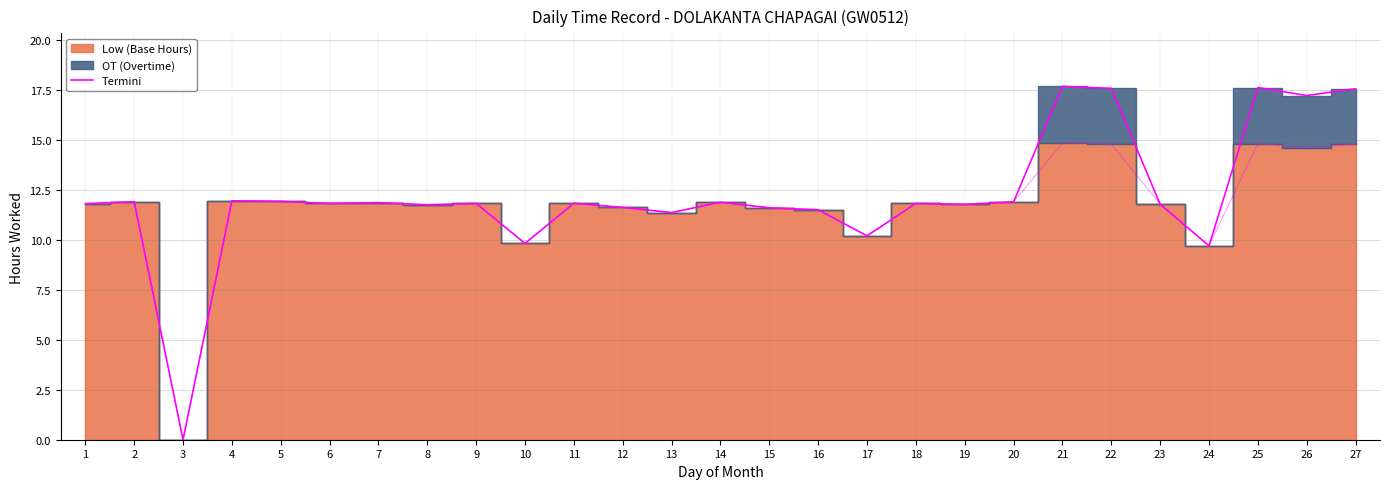

What is the change in value from 4 to 10?

-2.1